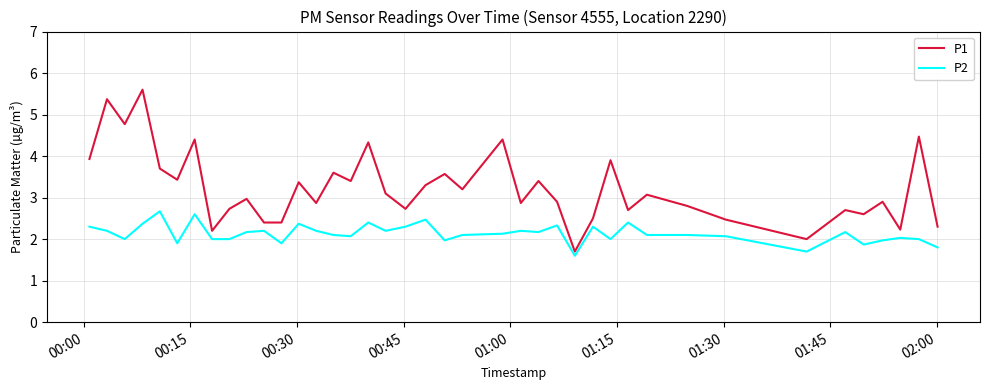

List the series in order of their peak value, lowest first.

P2, P1